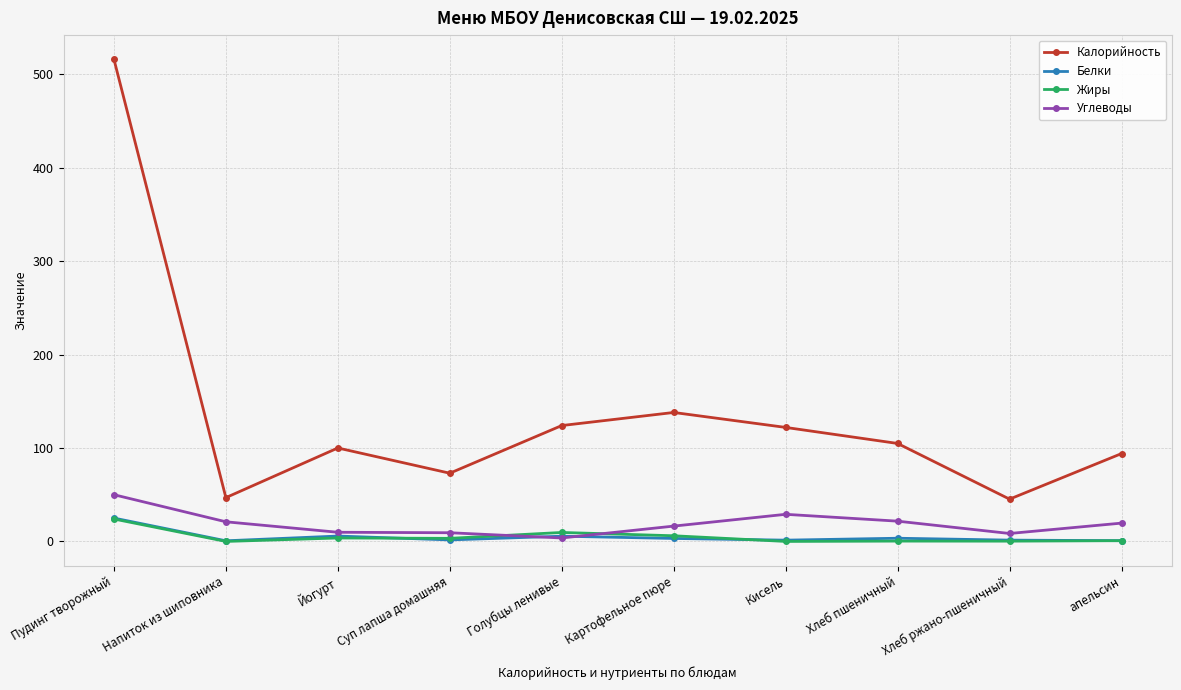

What is the total value across all series at апельсин?

115.2